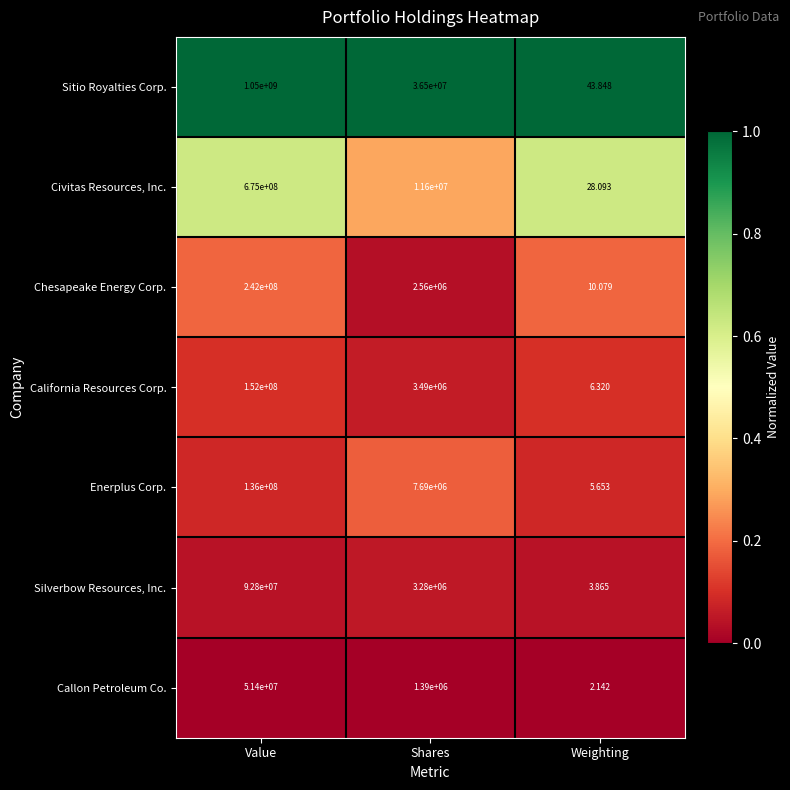

Which series has the largest range (max minus min)?

Sitio Royalties Corp.